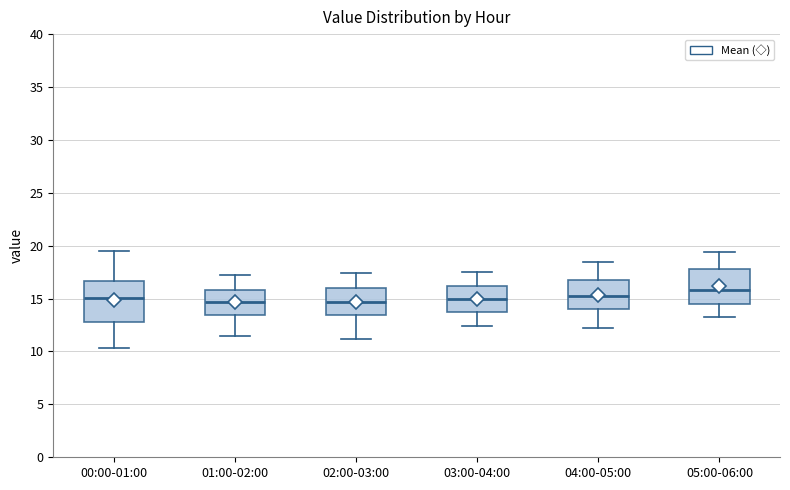

Where does the median line of the box for 03:00-04:00 sit on the y-axis? The values are not printed on the chart, so give them approximately, as read against the axis.

15.0